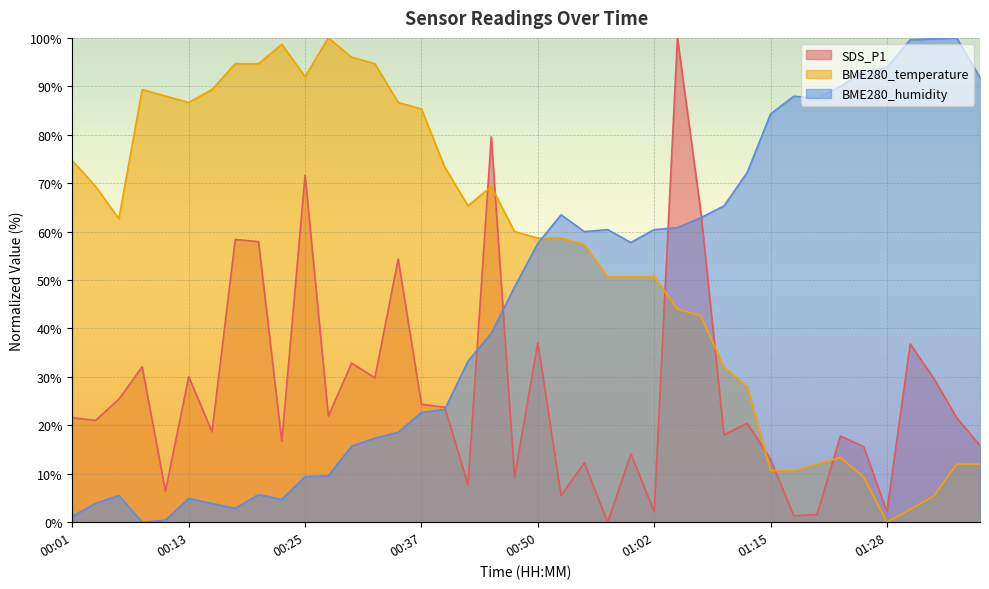

At which label is BME280_humidity closest to 50?

00:47